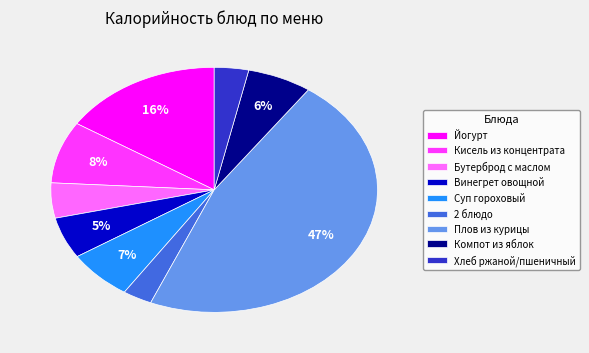

How many slices are in this pie chart?

9